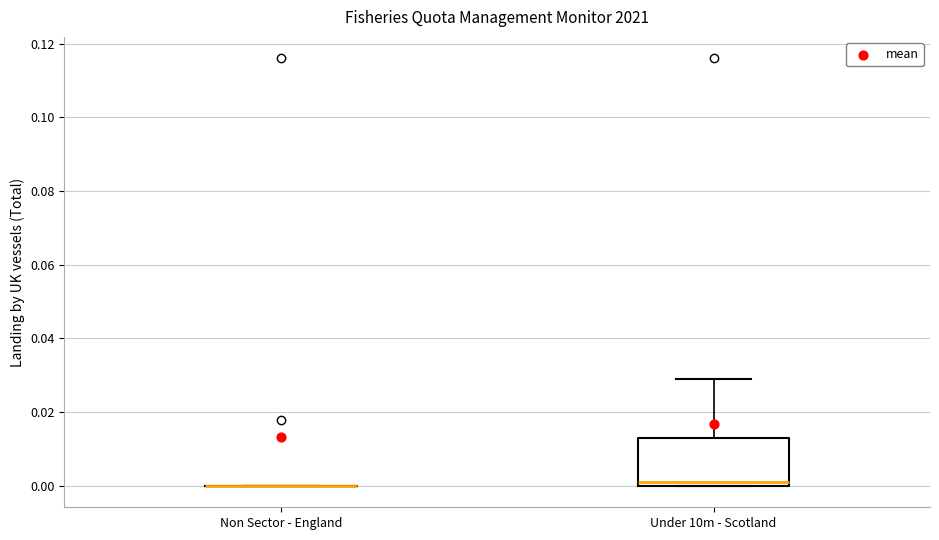

Reading left to right, transcribe this box plot: for each box, give where its median line is, the range the box spans, and where its two whiskers end, as read against the y-axis. The values are not printed on the chart, so give them approximately, as read against the axis.

Non Sector - England: box collapsed to a line at 0.000, whiskers 0.000 to 0.000
Under 10m - Scotland: median 0.000 (just above the box's lower edge), box 0.000 to 0.014, whiskers 0.000 to 0.030